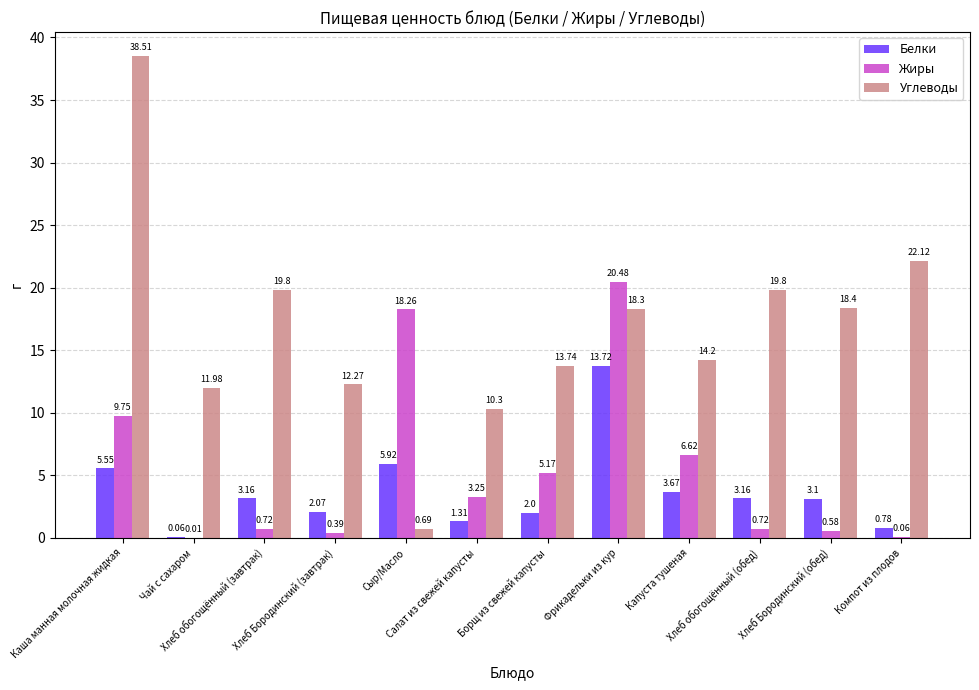

What is the sum of all Белки values?

44.5